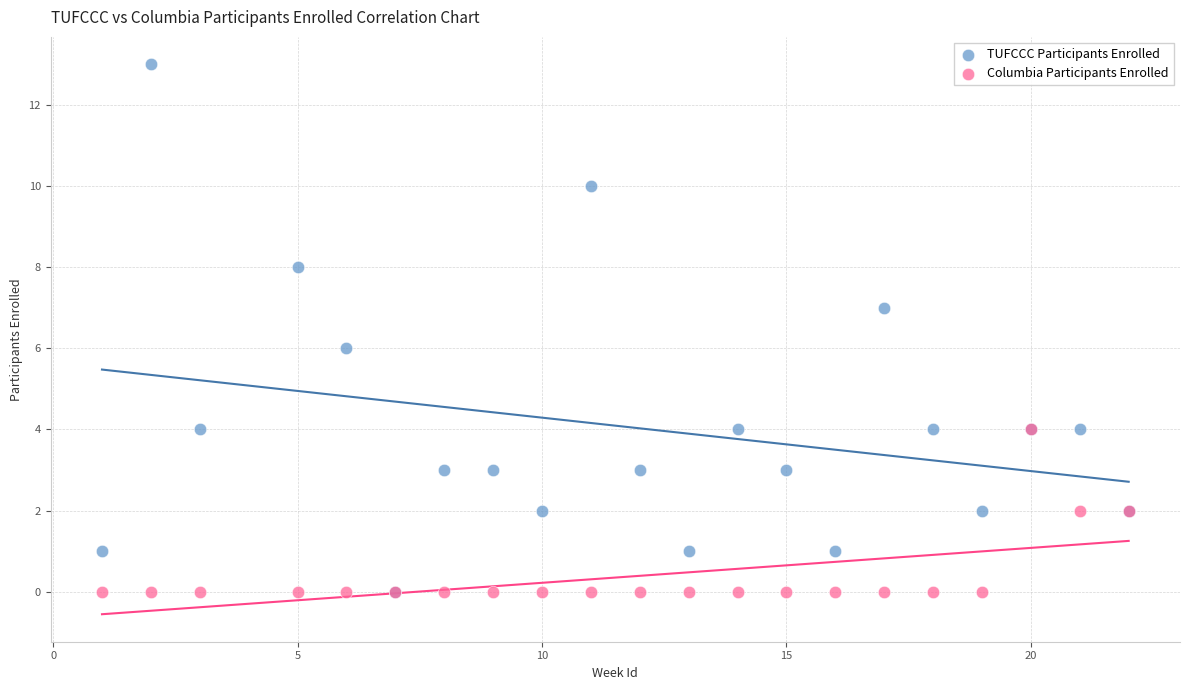

What are all the series names shown in the legend?

TUFCCC Participants Enrolled, Columbia Participants Enrolled